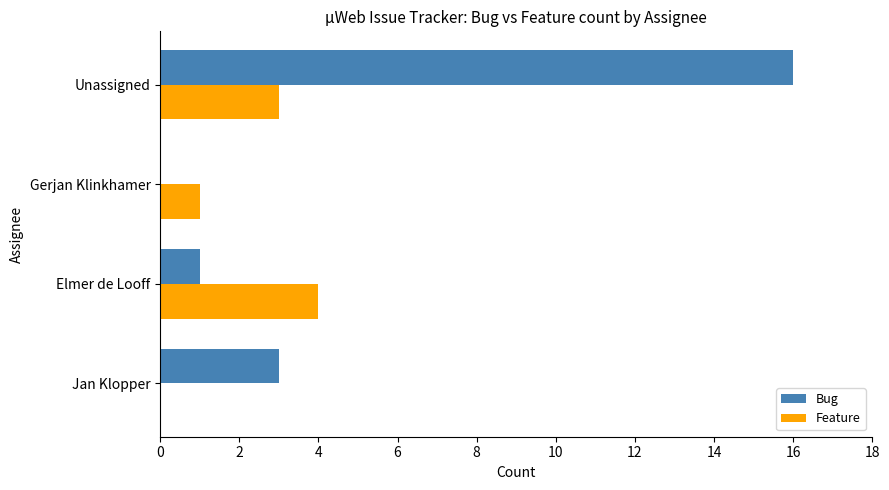

Which series has the largest total across all categories?

Bug